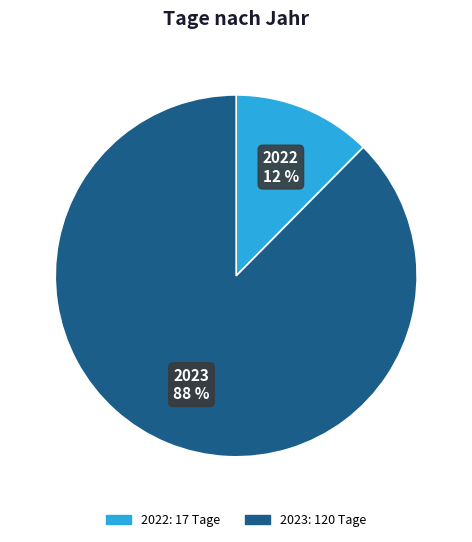

Does any single category account for the majority?

Yes